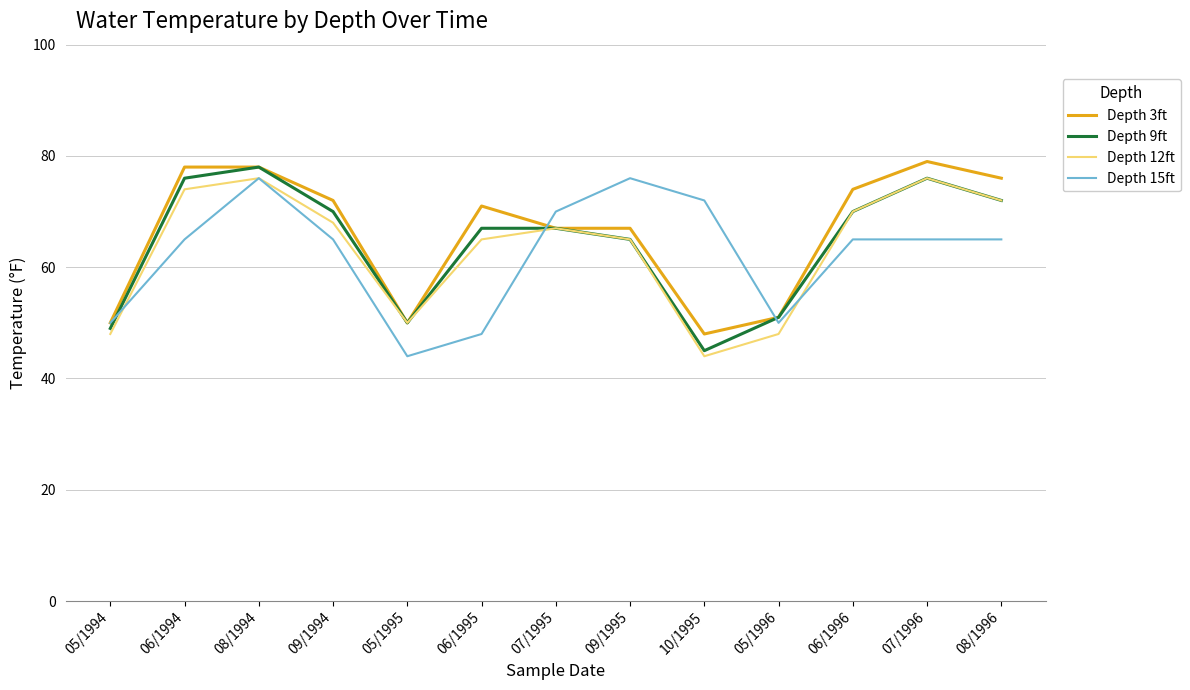

Which category has the lowest value in the Depth 15ft series?

05/1995